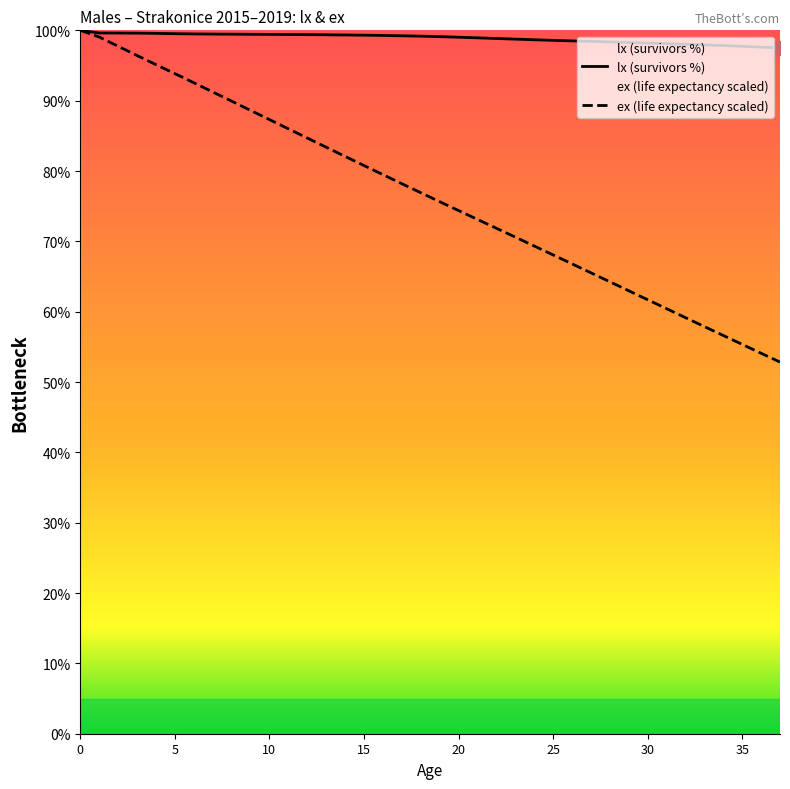

Is the value of ex at 28 greater than the value of lx at 4?

No